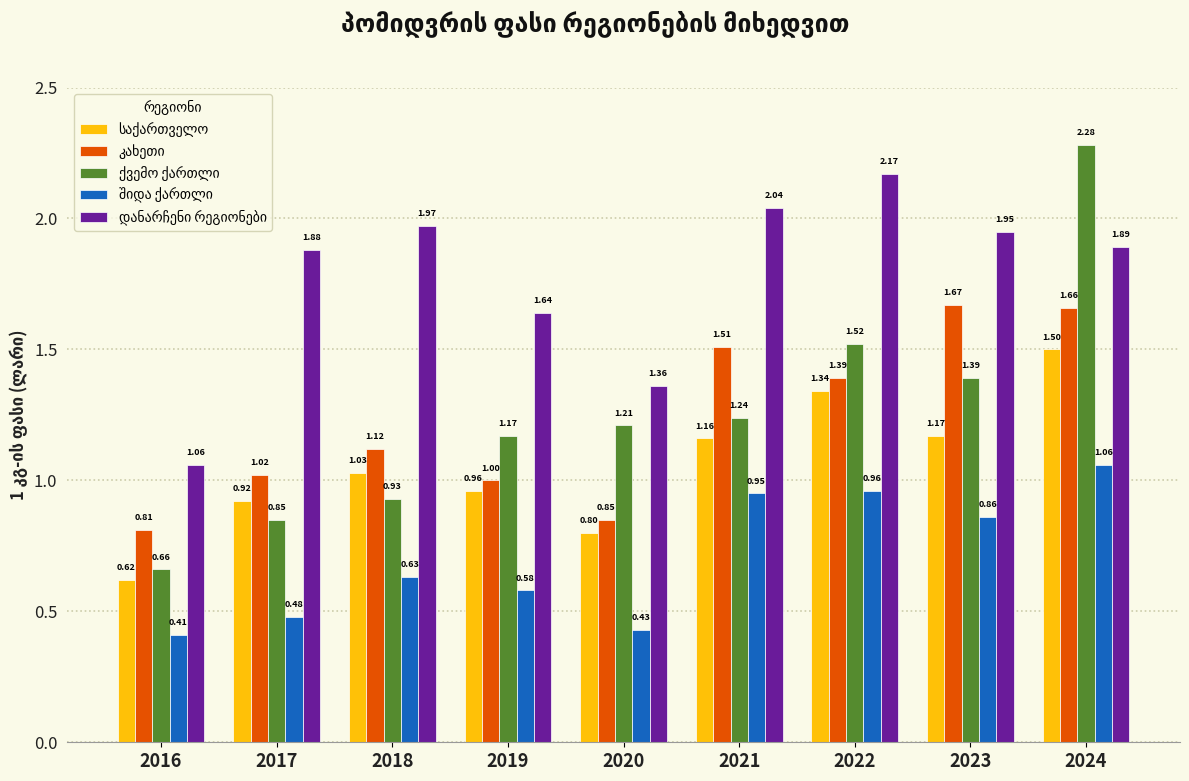

At how many categories does at least one series exceed 1?

9